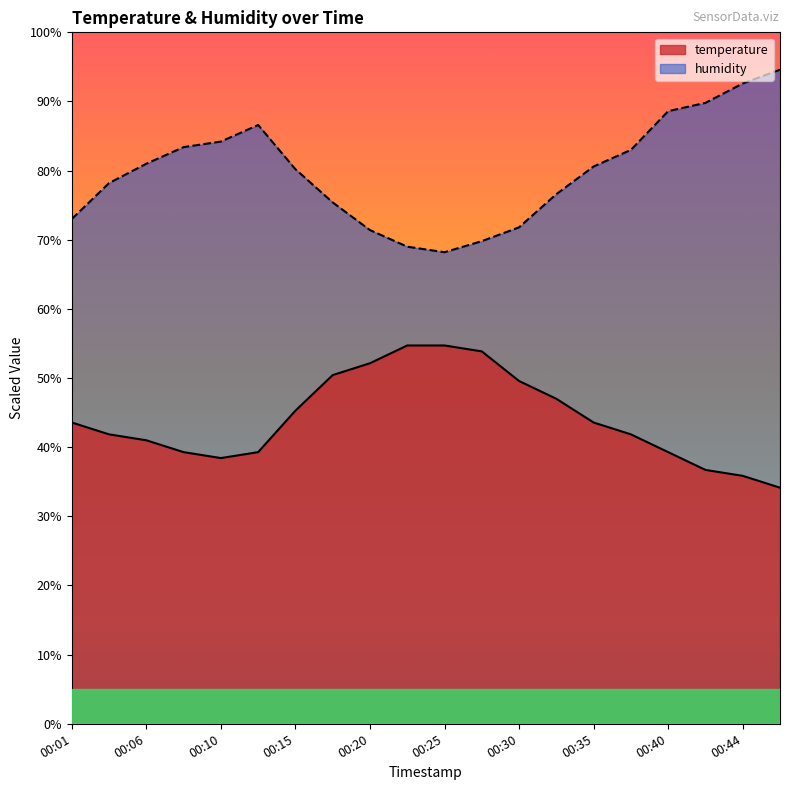

True or false: humidity and temperature cross at least once.

False